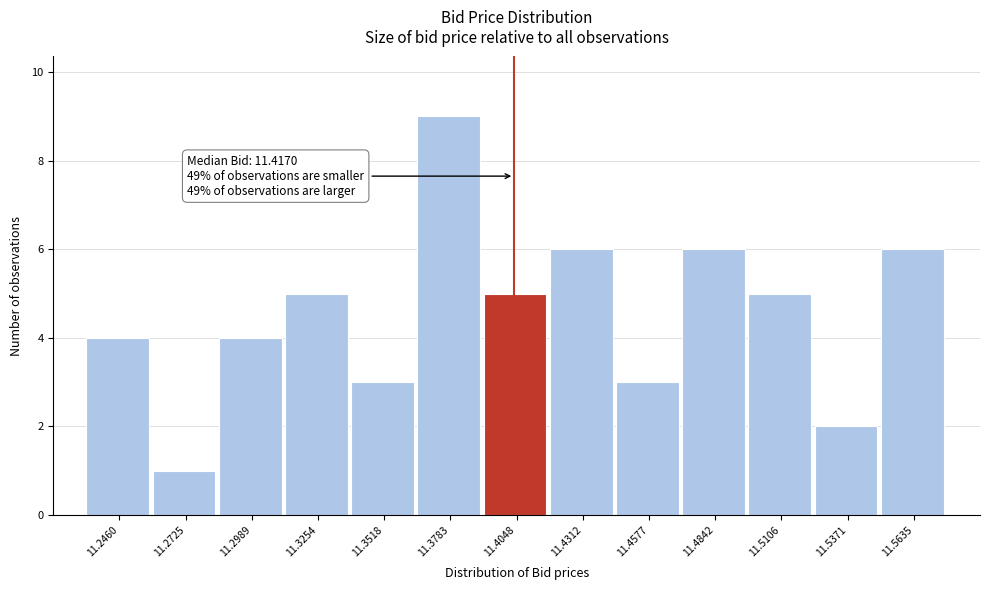

Reading right to left, transcribe all the data shown in this chart.

6	2	5	6	3	6	5	9	3	5	4	1	4